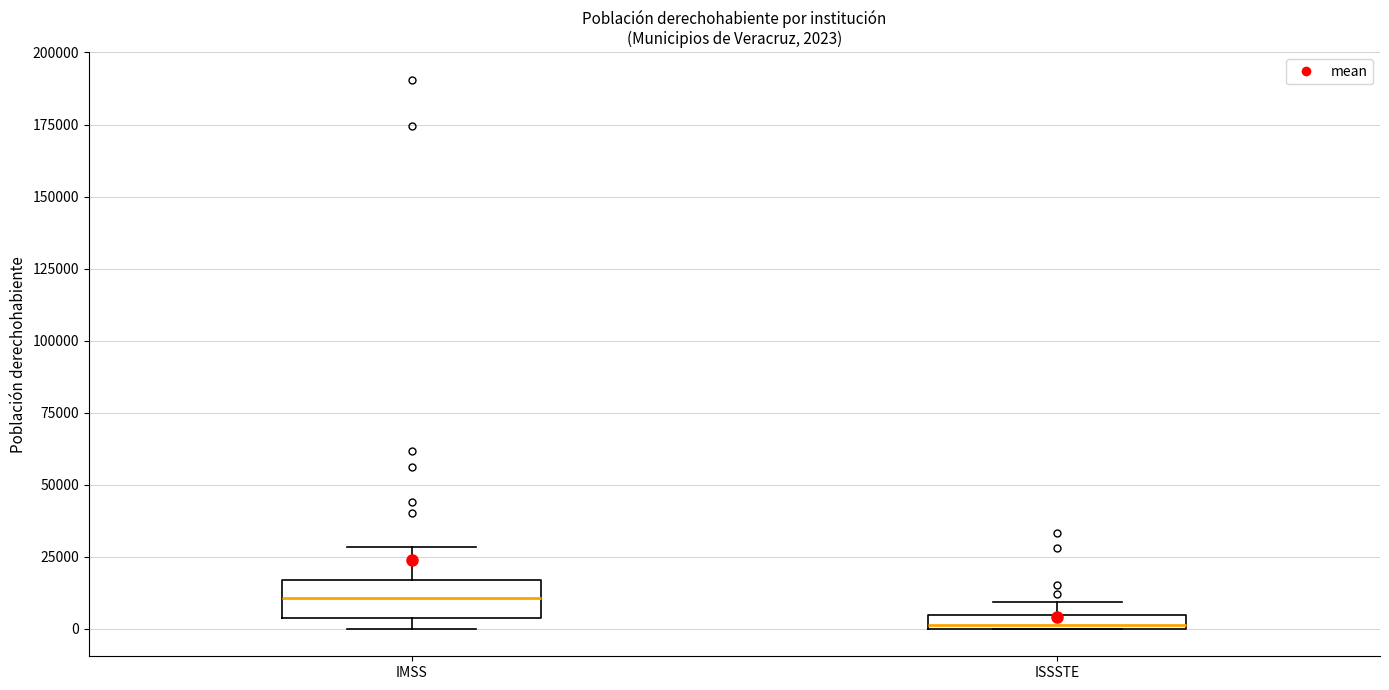

Which box is the tallest, from its lower edge to its upper edge?

IMSS